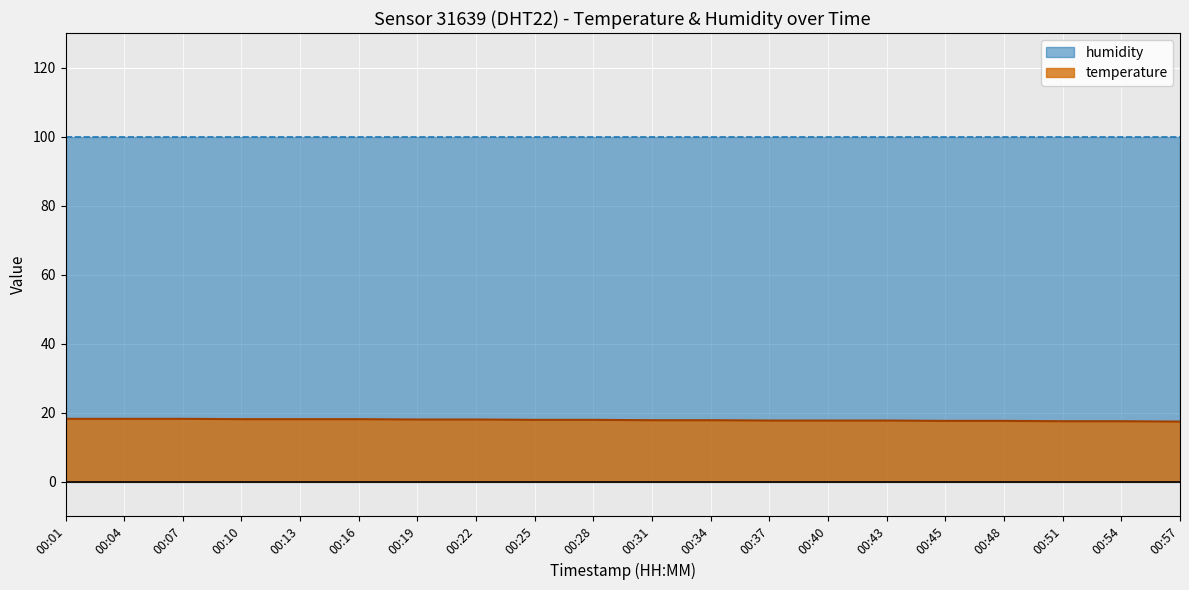

What is the minimum value for temperature?

17.4